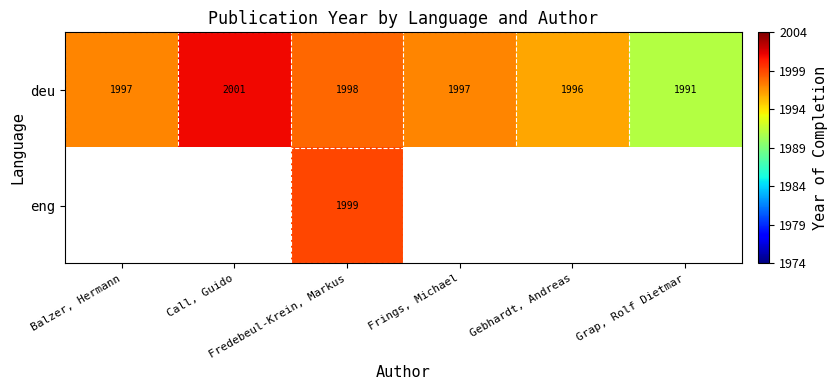

What is the difference between the maximum and minimum values in the deu series?

10